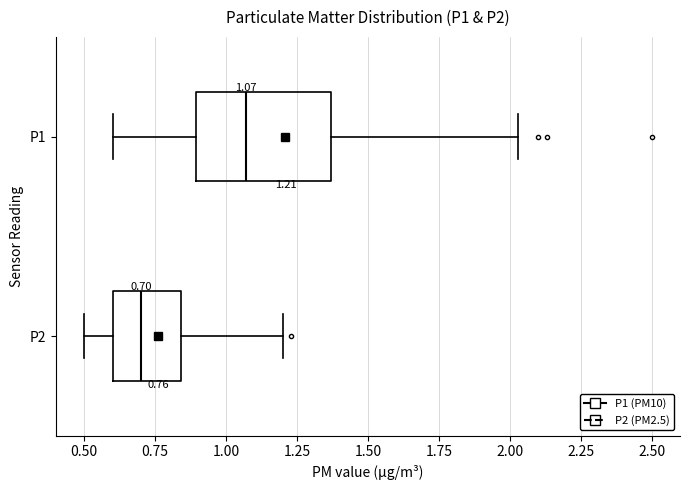

Which box has the furthest to the left median line?

P2